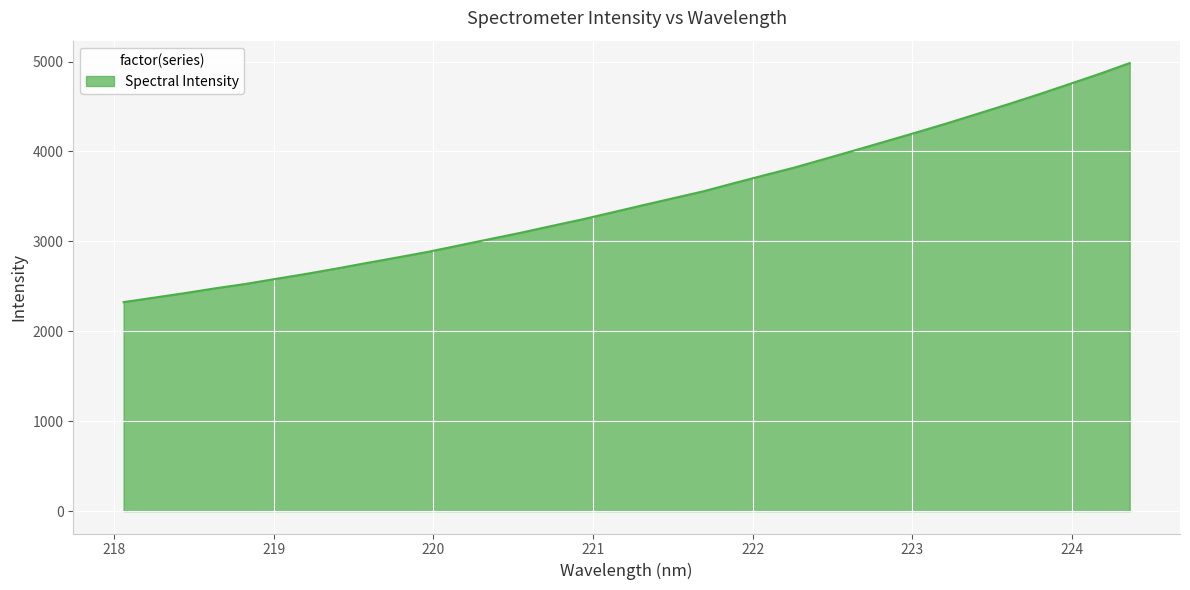

True or false: there are more than 0 points higher than both neighbors.

False